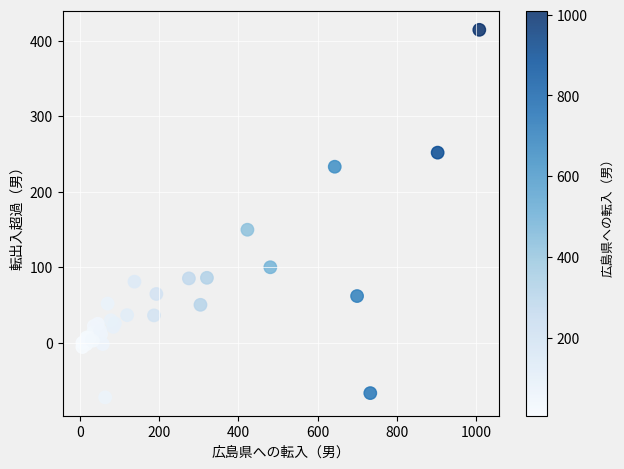

What Y value in the scatter plot is closest to 170?

149.4